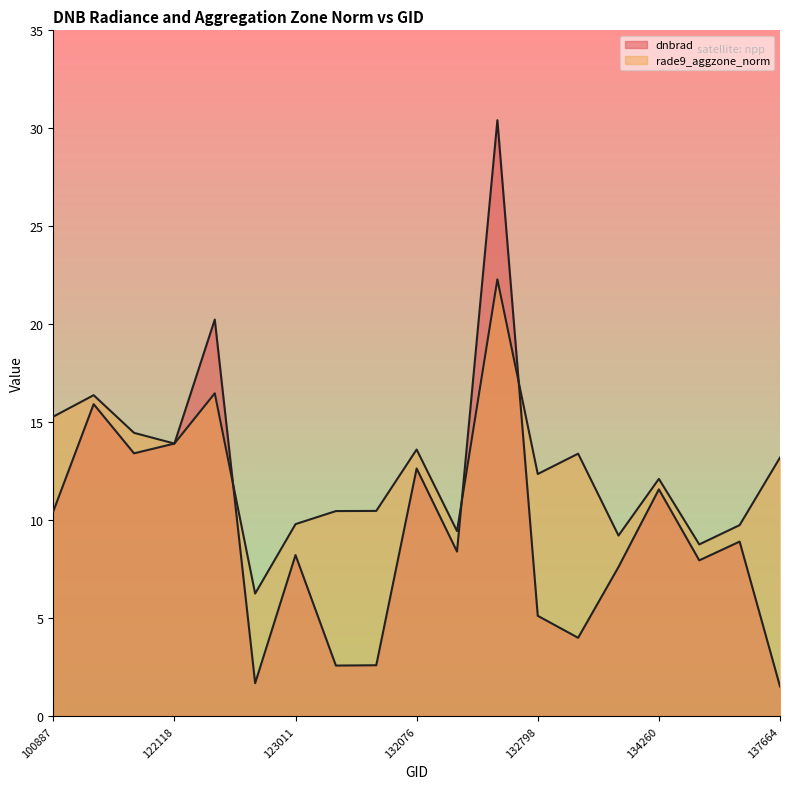

What is the average value of the rade9_aggzone_norm series?

12.5